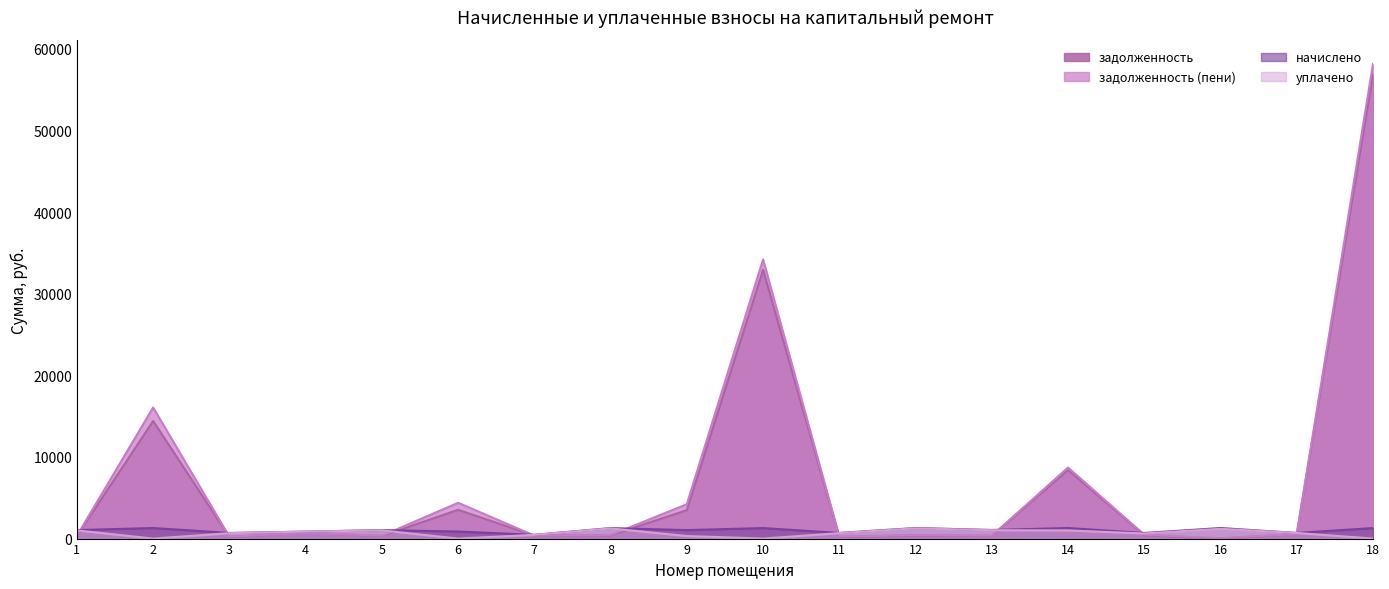

What are all the series names shown in the legend?

задолженность, задолженность (пени), начислено, уплачено